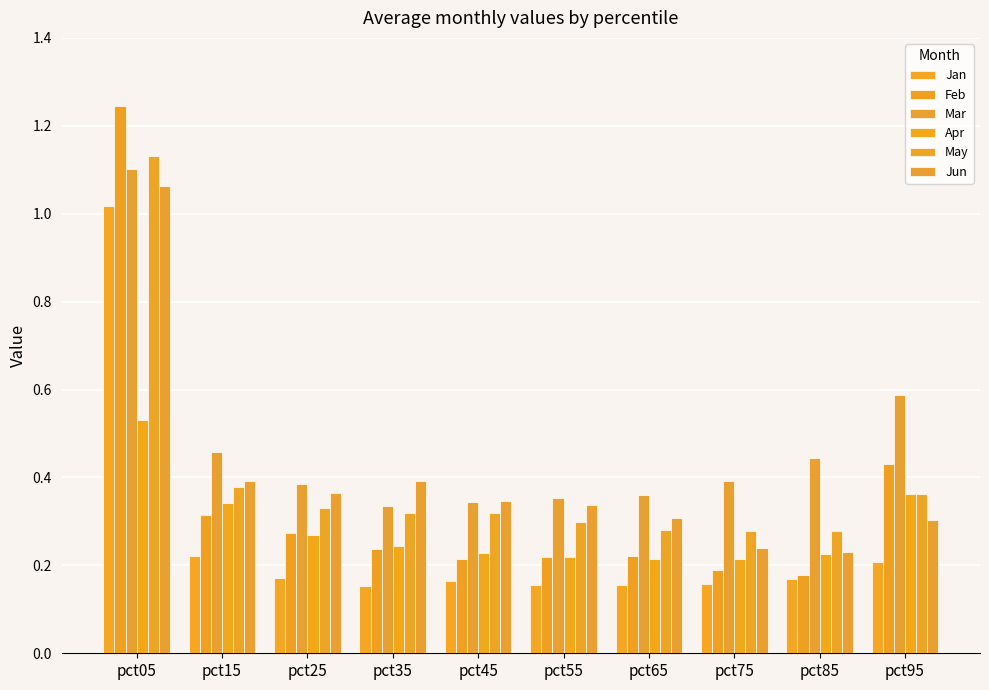

What is the sum of all Feb values?

3.5